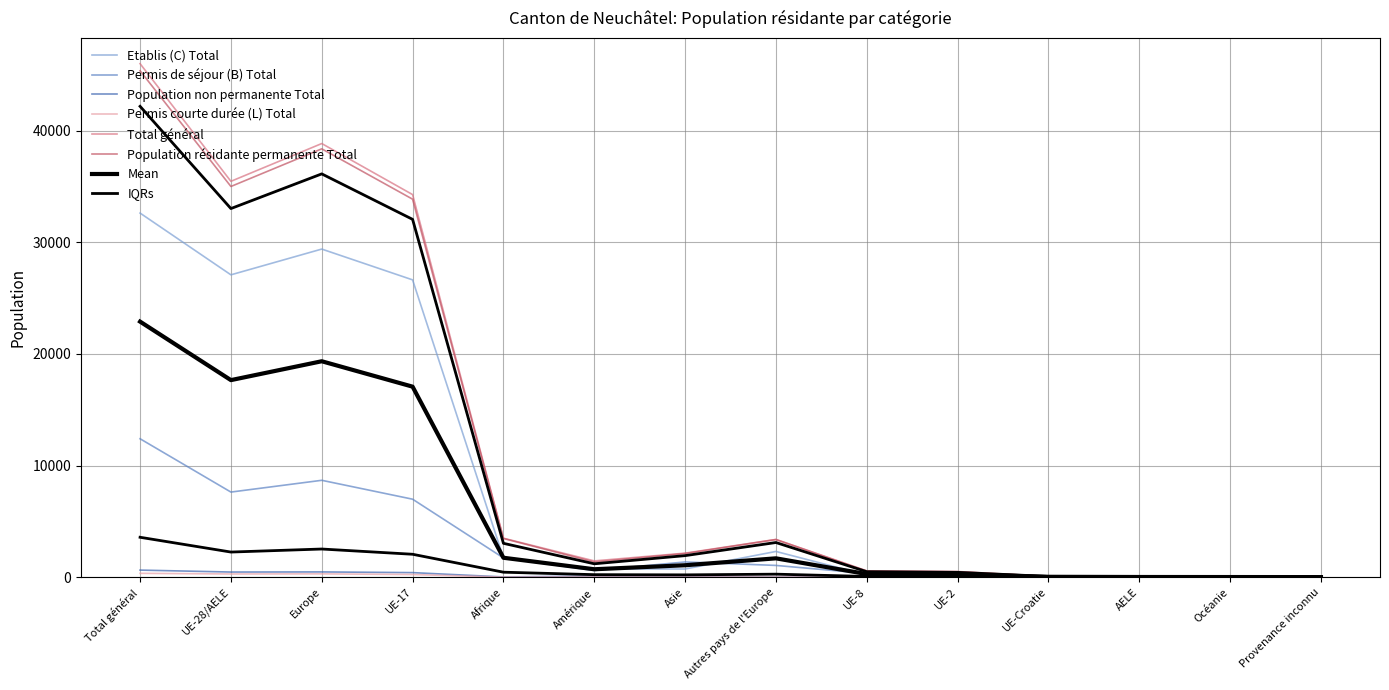

Reading left to right, list all the values displayed in this chart.

Etablis (C) Total: 32616	27085	29392	26634	1733	739	735	2307	193	166	61	31	12	5
Permis de séjour (B) Total: 12401	7625	8680	6988	1727	599	1366	1055	335	286	11	5	15	14
Population non permanente Total: 636	462	473	411	23	104	34	11	26	25	0	0	2	0
Permis courte durée (L) Total: 347	289	300	239	9	18	20	11	17	33	0	0	0	0
Total général: 46000	35461	38845	34272	3492	1460	2155	3384	571	510	72	36	29	19
Population résidante permanente Total: 45364	34999	38372	33861	3469	1356	2121	3373	545	485	72	36	27	19